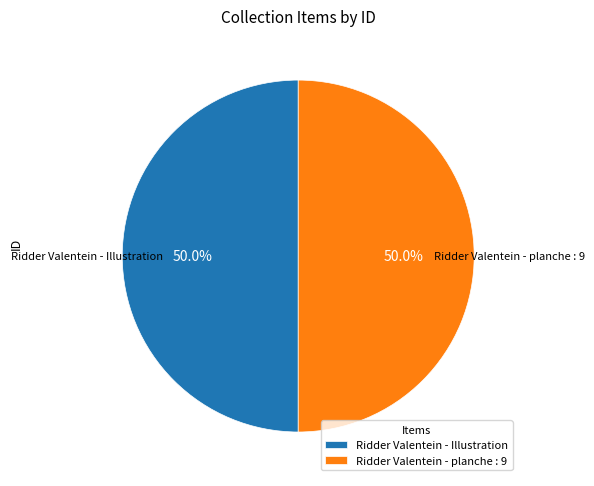

Combined, what portion of the pie is Ridder Valentein - Illustration and Ridder Valentein - planche : 9?

100.0%